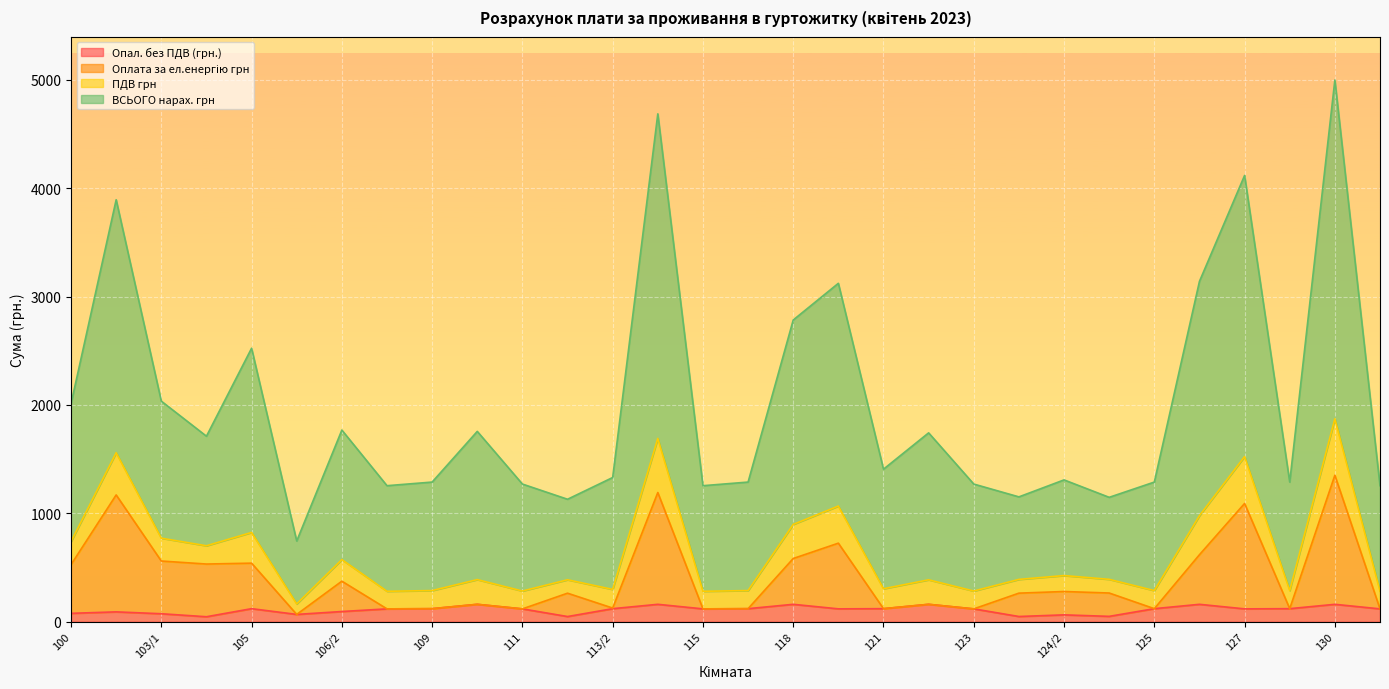

What is the total value across all series at 125?

1288.0